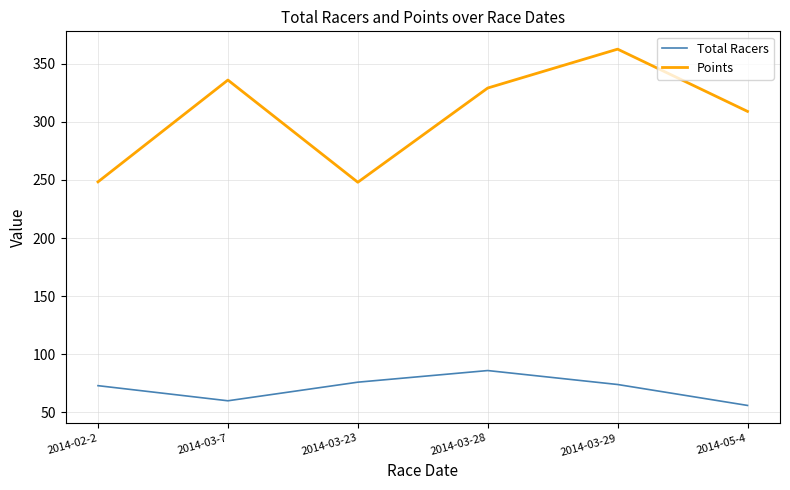

Which series has the largest range (max minus min)?

Points